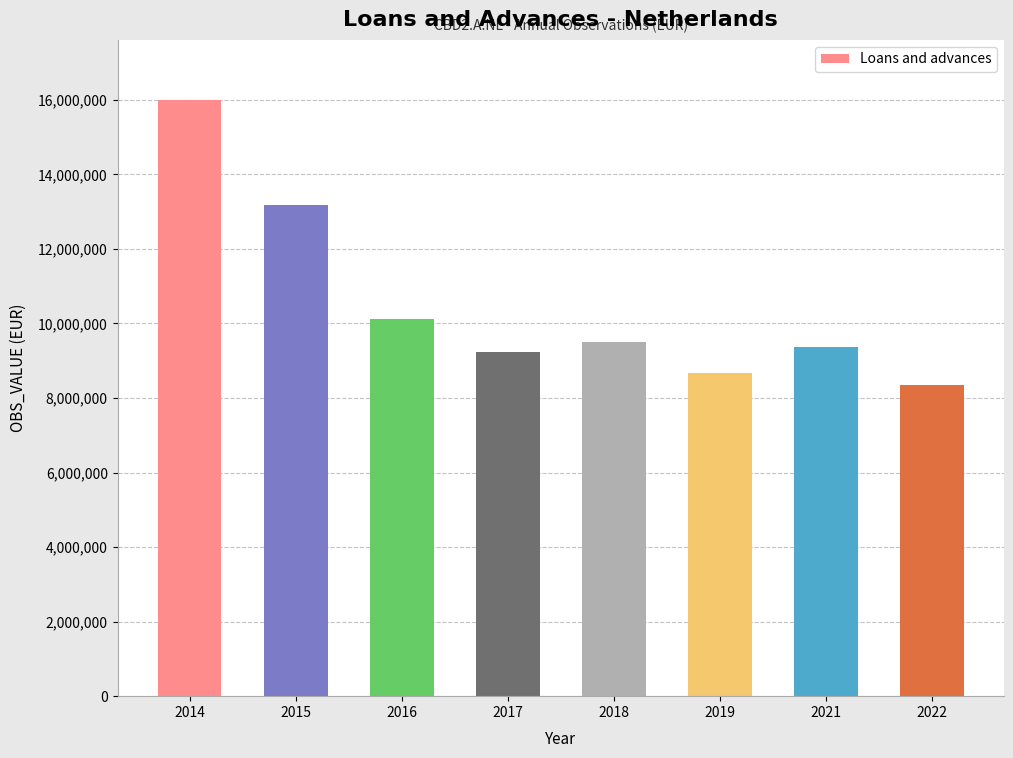

Reading left to right, what are all the values shown in this chart?

16005276	13181817	10125043	9244824	9507174	8670757	9367060	8357886